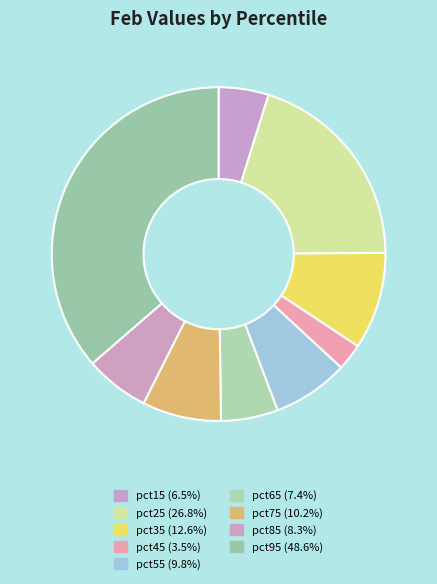

Which category has the biggest portion of the pie?

pct95